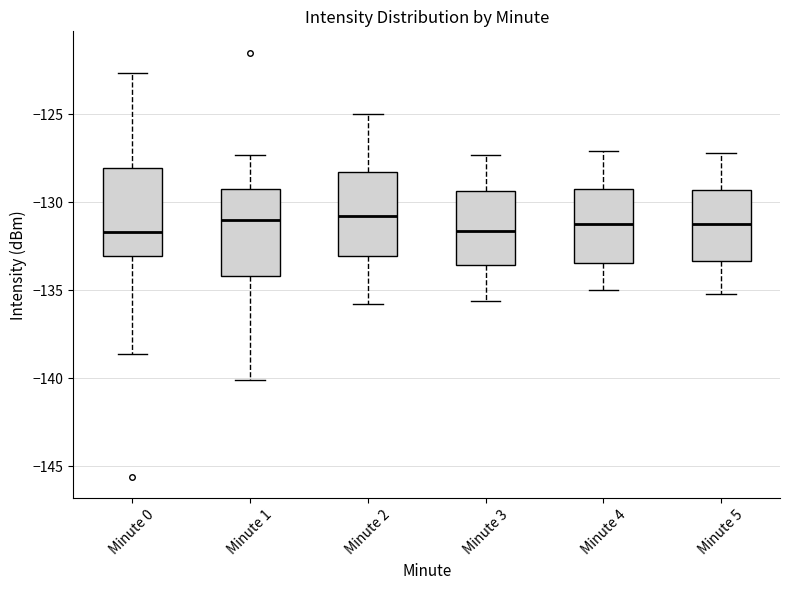

Reading left to right, read every box against the y-axis: the position of its median line, the range the box covers, and the ends of its whiskers. The values are not printed on the chart, so give them approximately, as read against the axis.

Minute 0: median -131.5, box -133.0 to -128.0, whiskers -138.5 to -122.5
Minute 1: median -131.0, box -134.0 to -129.0, whiskers -140.0 to -127.5
Minute 2: median -130.5, box -133.0 to -128.5, whiskers -136.0 to -125.0
Minute 3: median -131.5, box -133.5 to -129.5, whiskers -135.5 to -127.5
Minute 4: median -131.0, box -133.5 to -129.0, whiskers -135.0 to -127.0
Minute 5: median -131.0, box -133.5 to -129.5, whiskers -135.0 to -127.0